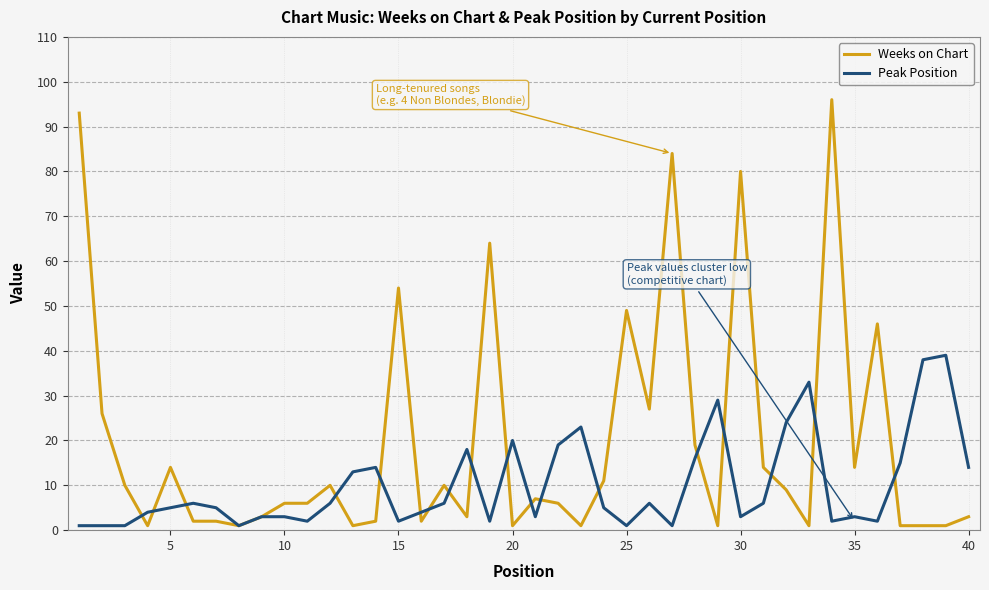

Which series has the widest spread of values?

Weeks on Chart